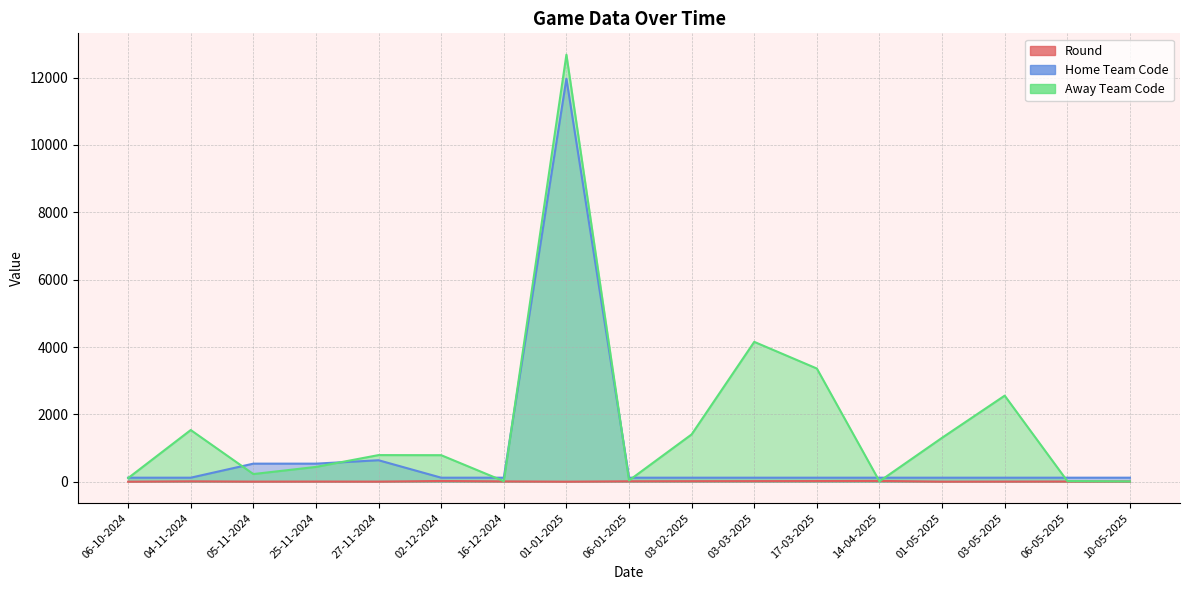

Count the number of data series in this chart.

3